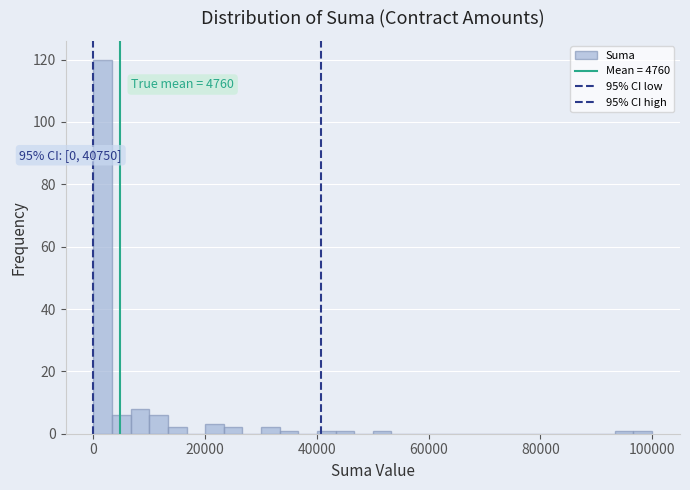

Around what value on the x-axis is the tallest bar? Give the approximate position of its centre, as read against the axis.

2000